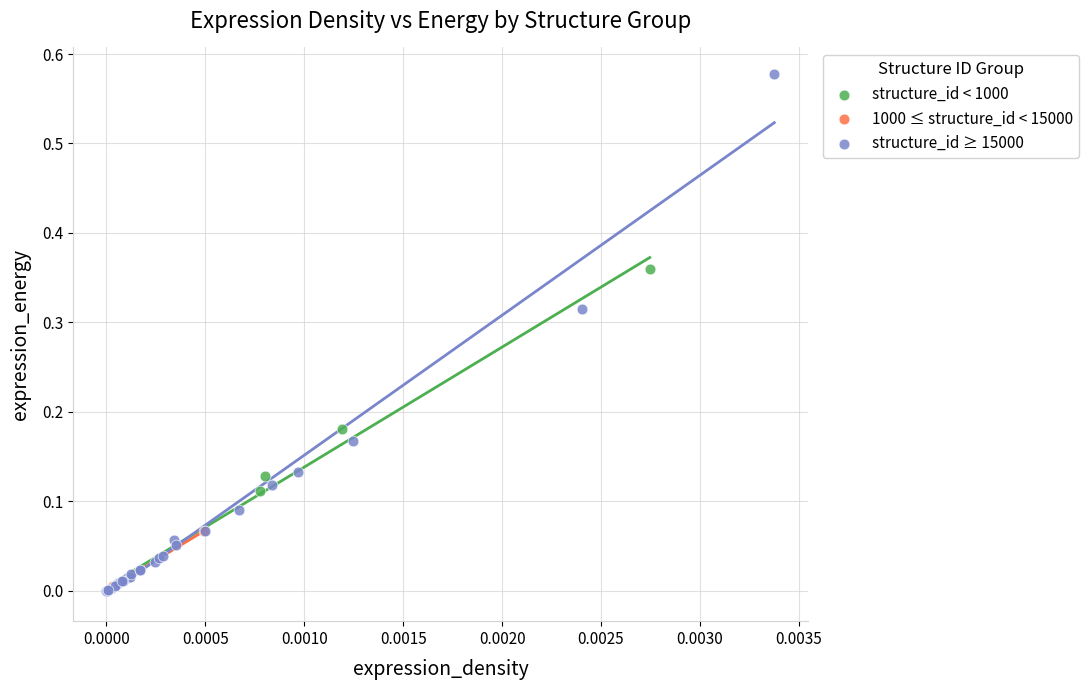

Which series has the largest Y range (max minus min)?

structure_id ≥ 15000